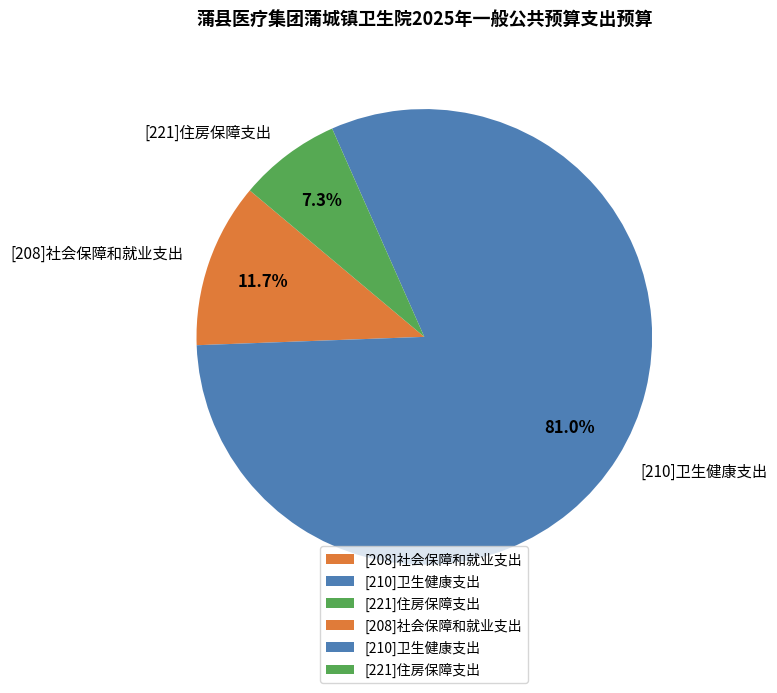

What is the ratio of the value at [221]住房保障支出 to the value at [210]卫生健康支出?

0.1